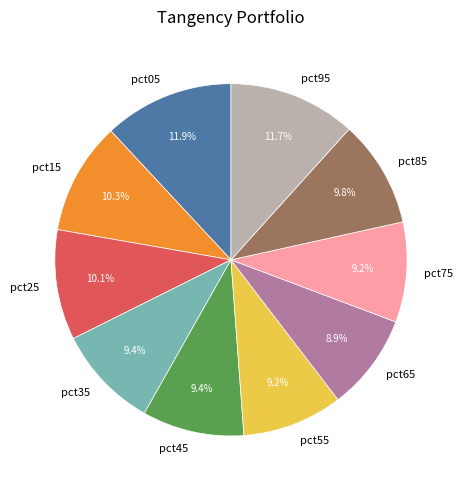

To the nearest percent, what portion does pct15 represent?

10%